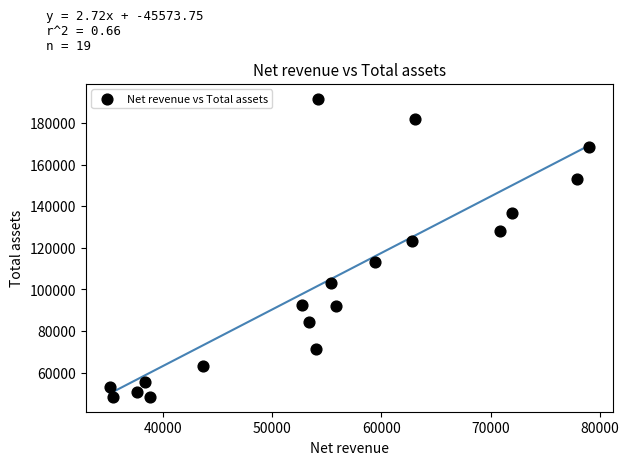

What Y value in the scatter plot is closest to 119943?

123249